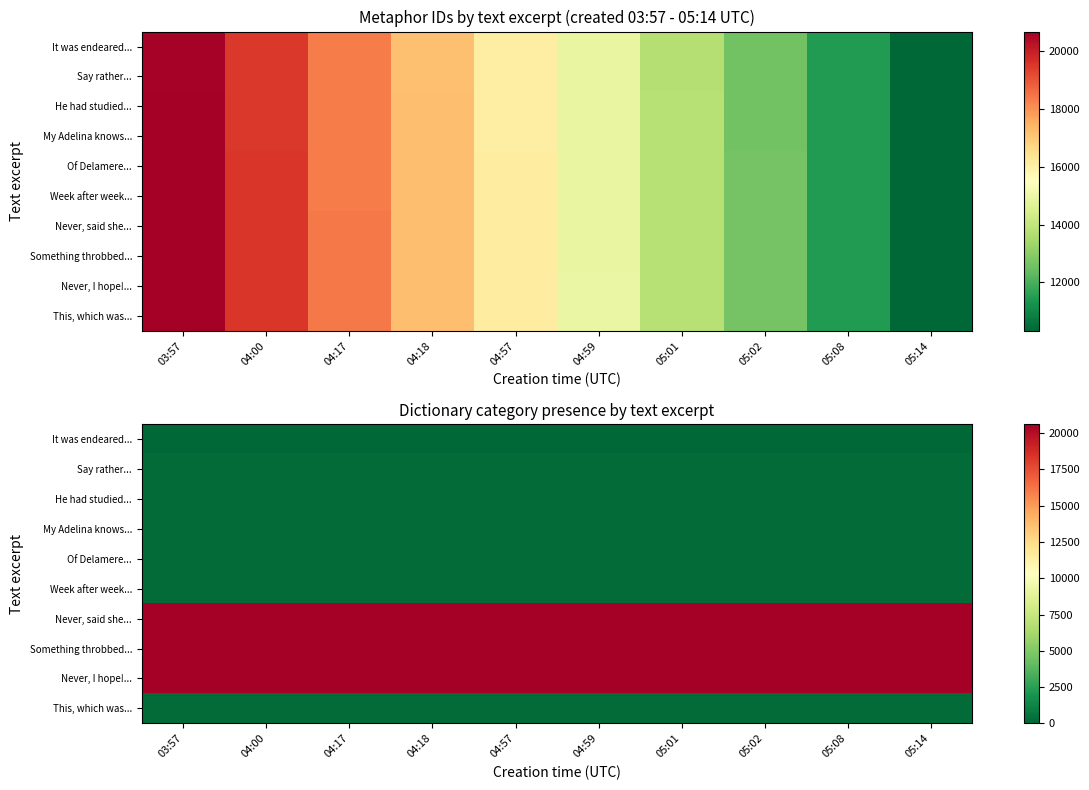

At which category is the sum across all series the highest?

03:57